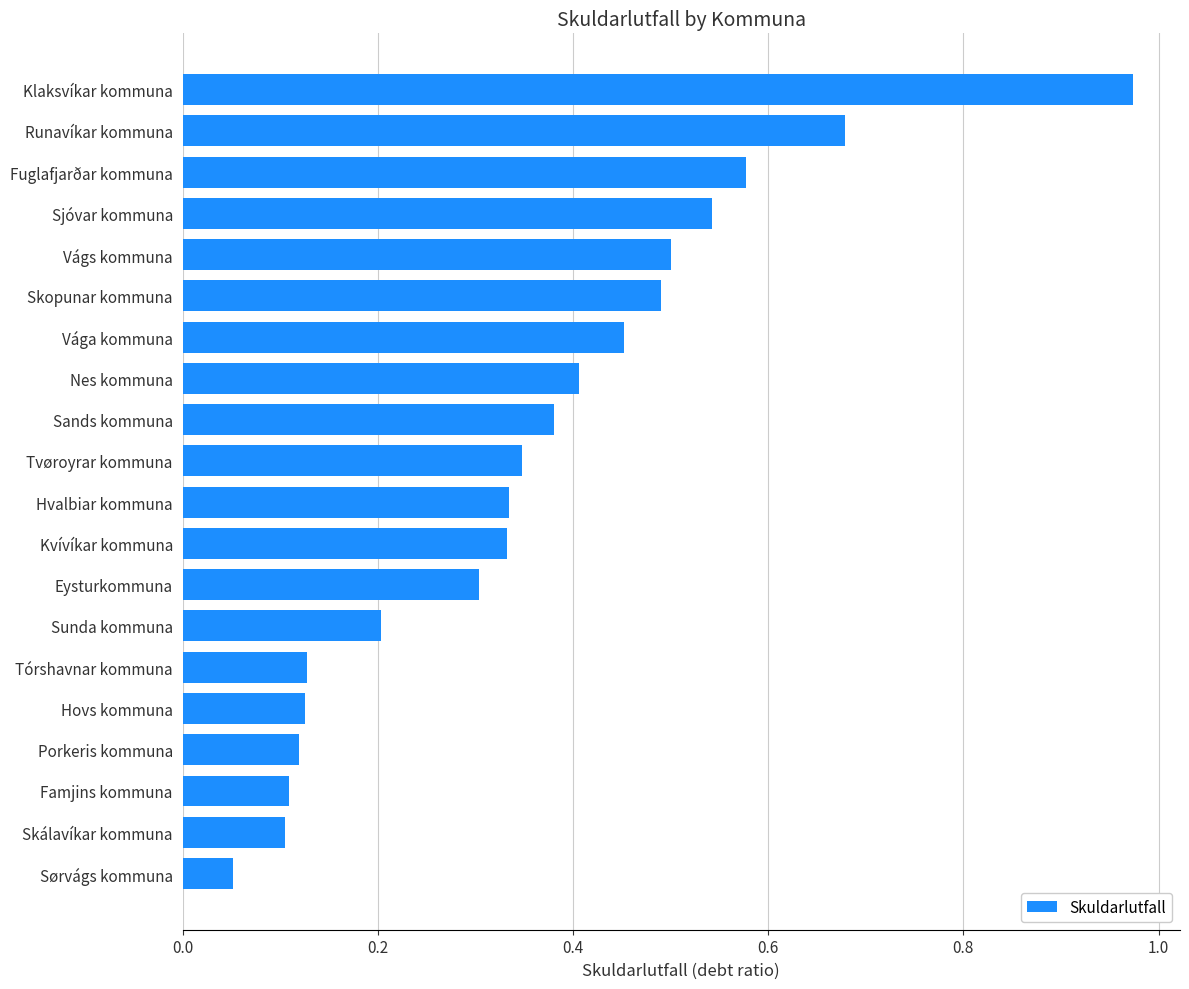

What is the difference between the maximum and minimum values?

0.9